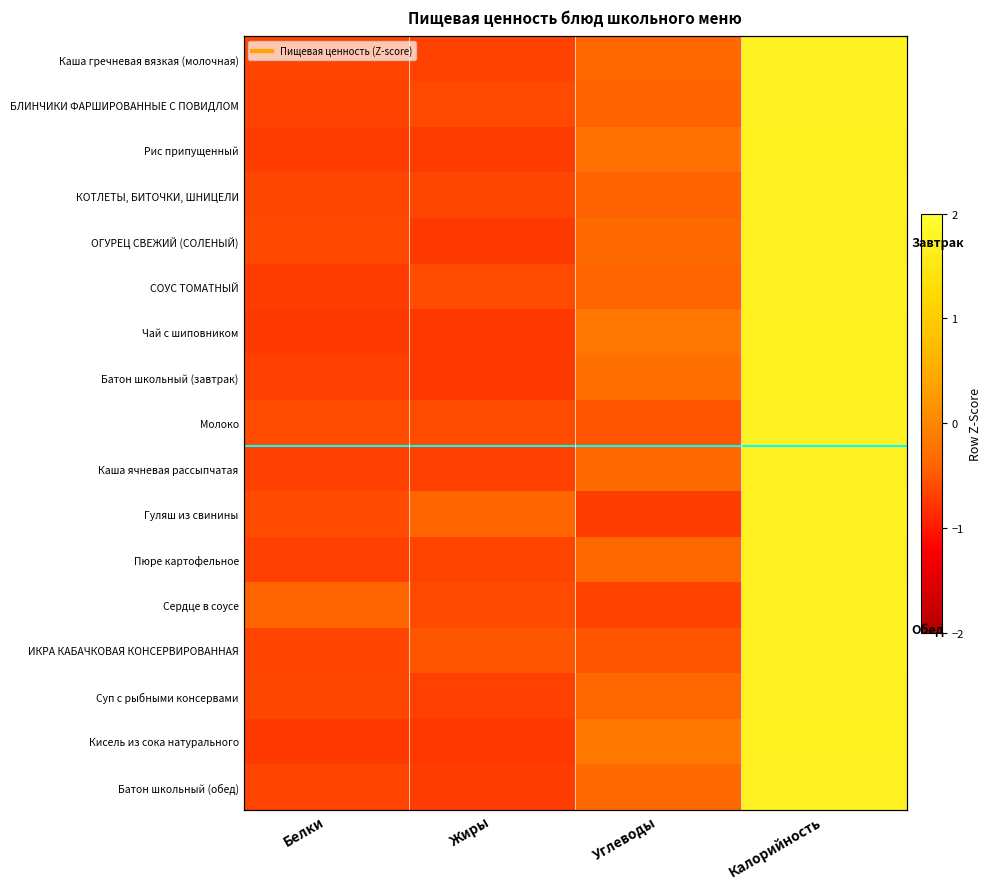

Rank the series at Жиры from lowest to highest value.

Кисель из сока натурального, Чай с шиповником, ОГУРЕЦ СВЕЖИЙ (СОЛЕНЫЙ), Батон школьный (завтрак), Рис припущенный, Батон школьный (обед), Суп с рыбными консервами, Каша ячневая рассыпчатая, Каша гречневая вязкая (молочная), Пюре картофельное, КОТЛЕТЫ, БИТОЧКИ, ШНИЦЕЛИ, Сердце в соусе, БЛИНЧИКИ ФАРШИРОВАННЫЕ С ПОВИДЛОМ, СОУС ТОМАТНЫЙ, Молоко, ИКРА КАБАЧКОВАЯ КОНСЕРВИРОВАННАЯ, Гуляш из свинины